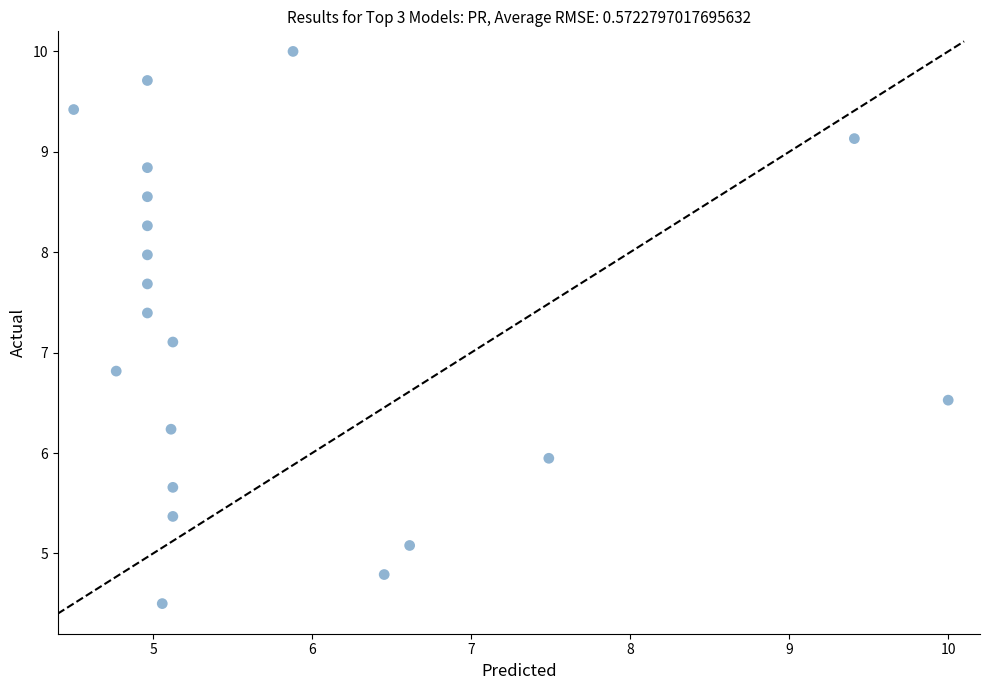

What is the range of X values (max minus min)?

5.5